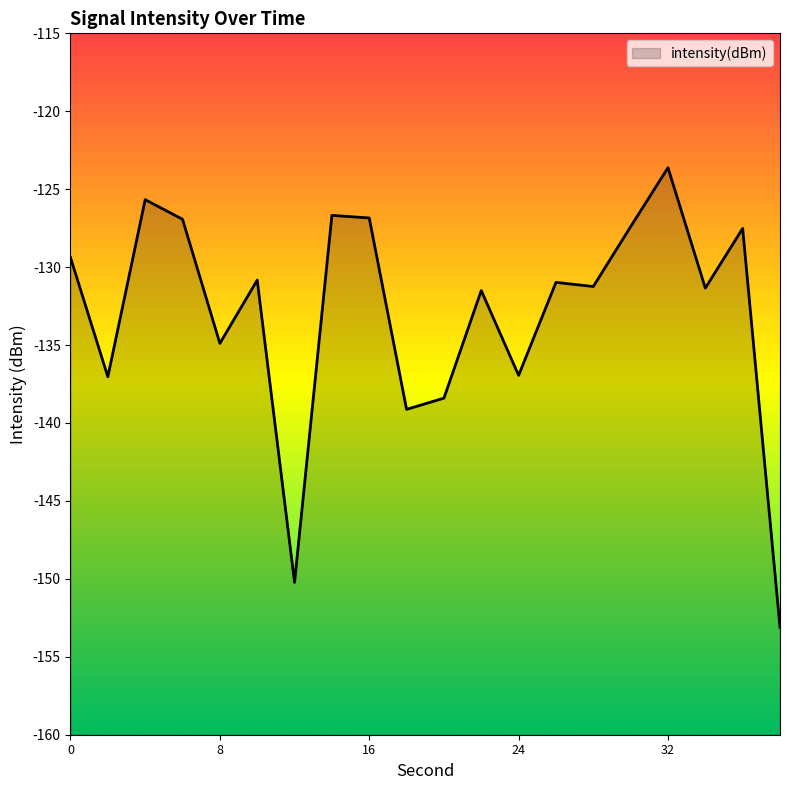

How many data points are less than -130?

12